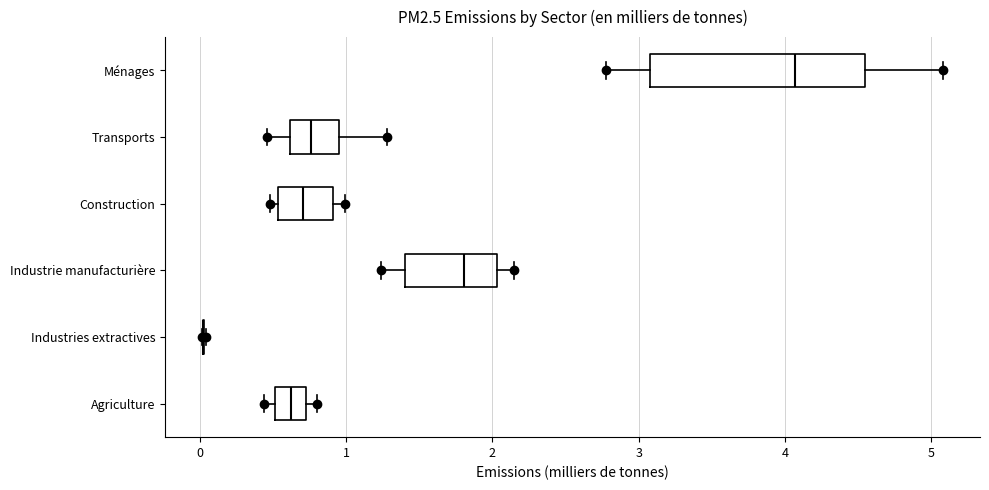

Reading bottom to top, transcribe this box plot: for each box, give where its median line is, the range the box spans, and where its two whiskers end, as read against the x-axis. The values are not printed on the chart, so give them approximately, as read against the axis.

Agriculture: median 0.6, box 0.5 to 0.7, whiskers 0.4 to 0.8
Industries extractives: box collapsed to a line at 0.0, whiskers 0.0 to 0.0
Industrie manufacturière: median 1.8, box 1.4 to 2.0, whiskers 1.2 to 2.1
Construction: median 0.7, box 0.5 to 0.9, whiskers 0.5 (just left of the box's left edge) to 1.0
Transports: median 0.8, box 0.6 to 1.0, whiskers 0.5 to 1.3
Ménages: median 4.1, box 3.1 to 4.5, whiskers 2.8 to 5.1